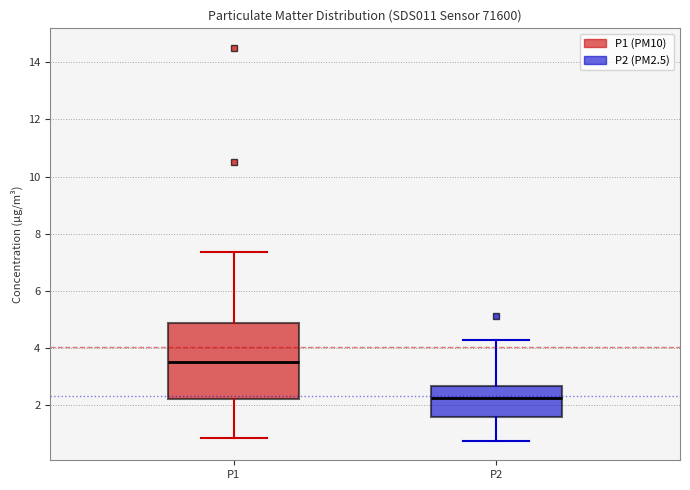

Reading left to right, transcribe this box plot: for each box, give where its median line is, the range the box spans, and where its two whiskers end, as read against the y-axis. The values are not printed on the chart, so give them approximately, as read against the axis.

P1: median 3.6, box 2.2 to 4.8, whiskers 0.8 to 7.4
P2: median 2.2, box 1.6 to 2.6, whiskers 0.8 to 4.2